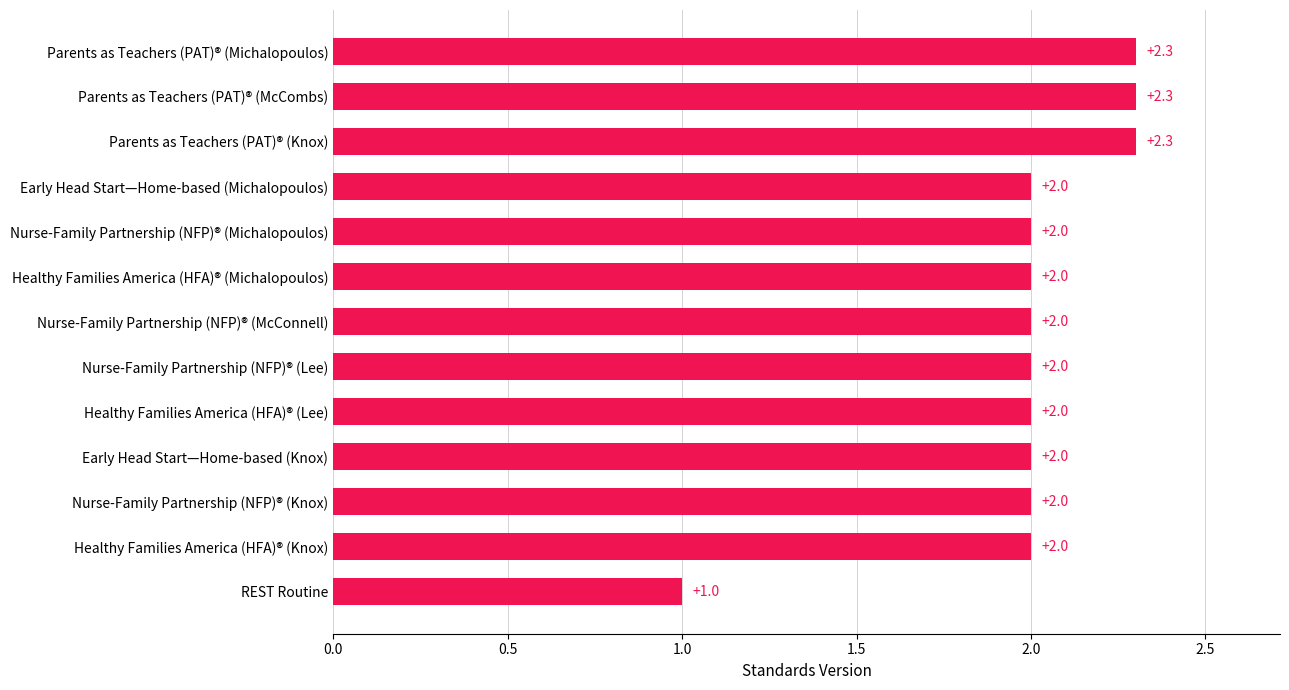

What is the ratio of the value at Nurse-Family Partnership (NFP)® (Michalopoulos) to the value at Nurse-Family Partnership (NFP)® (Lee)?

1.0